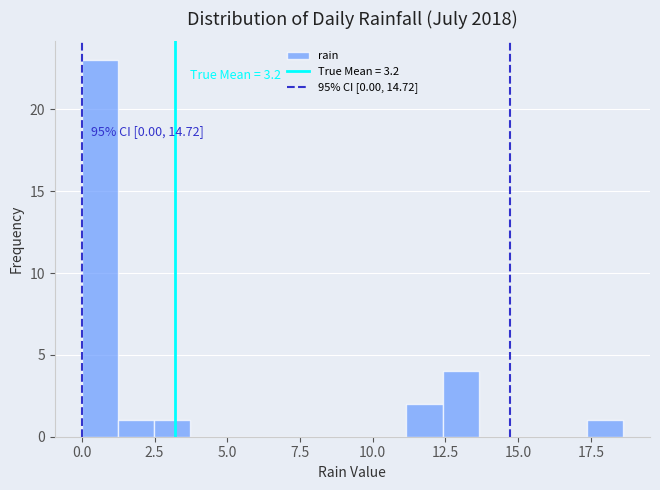

Around what value on the x-axis is the tallest bar? Give the approximate position of its centre, as read against the axis.

0.5